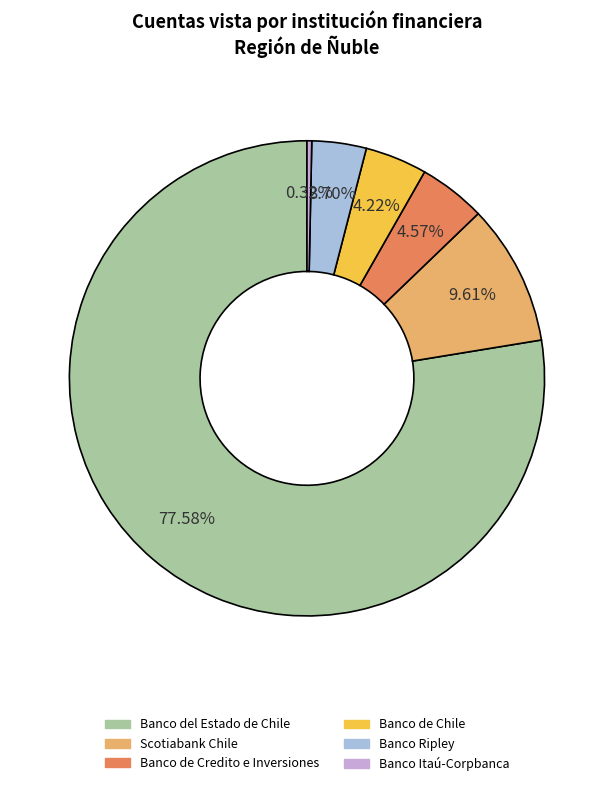

Is there any slice that represents more than half of the pie?

Yes